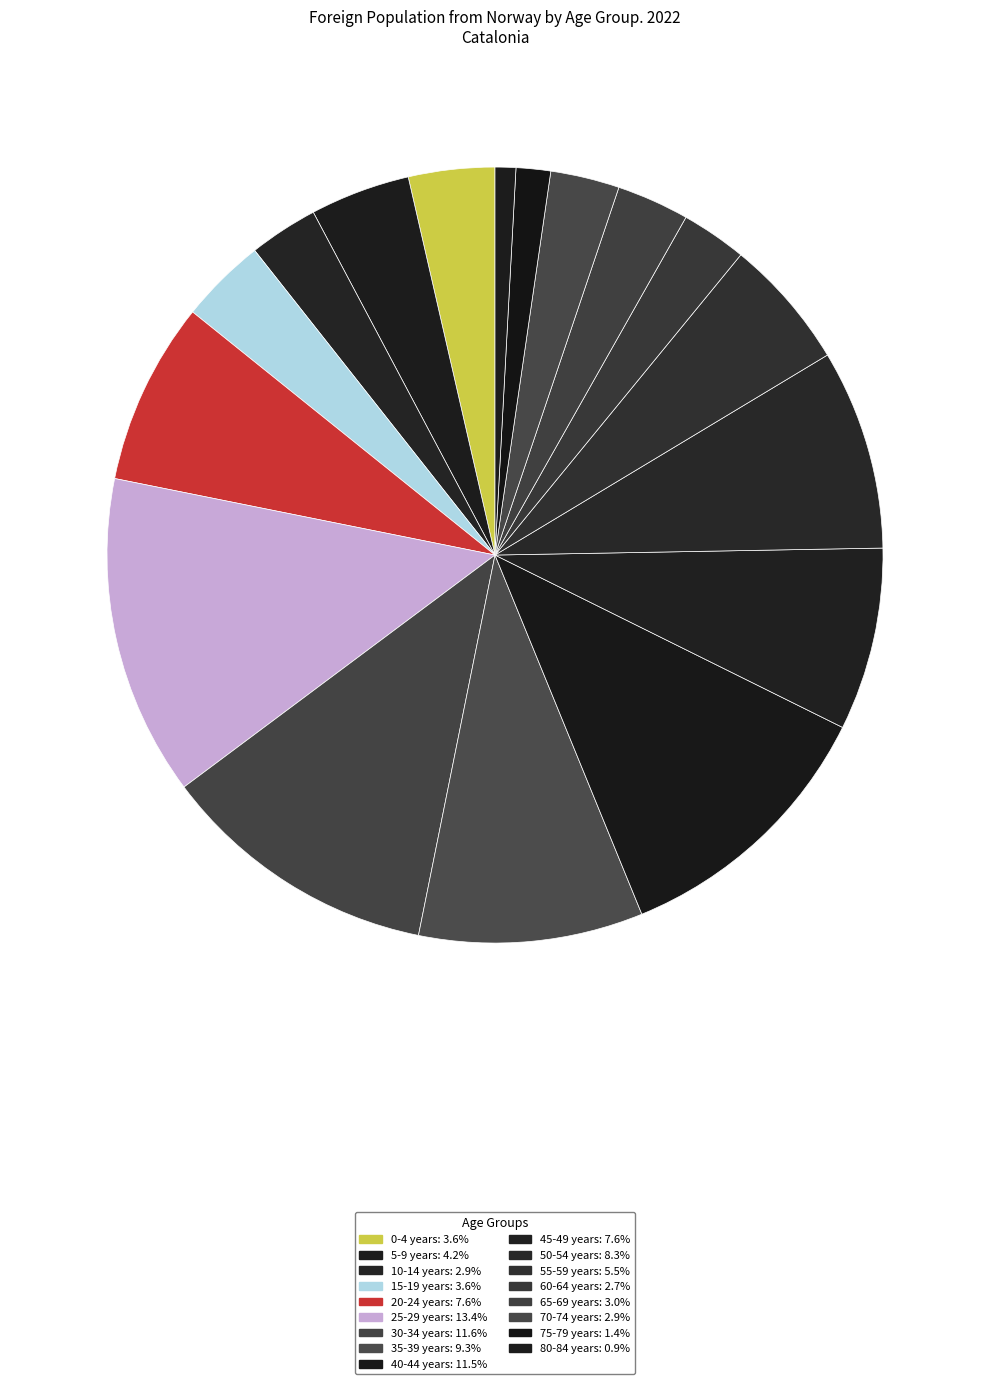

Which category has the smallest portion of the pie?

80-84 years